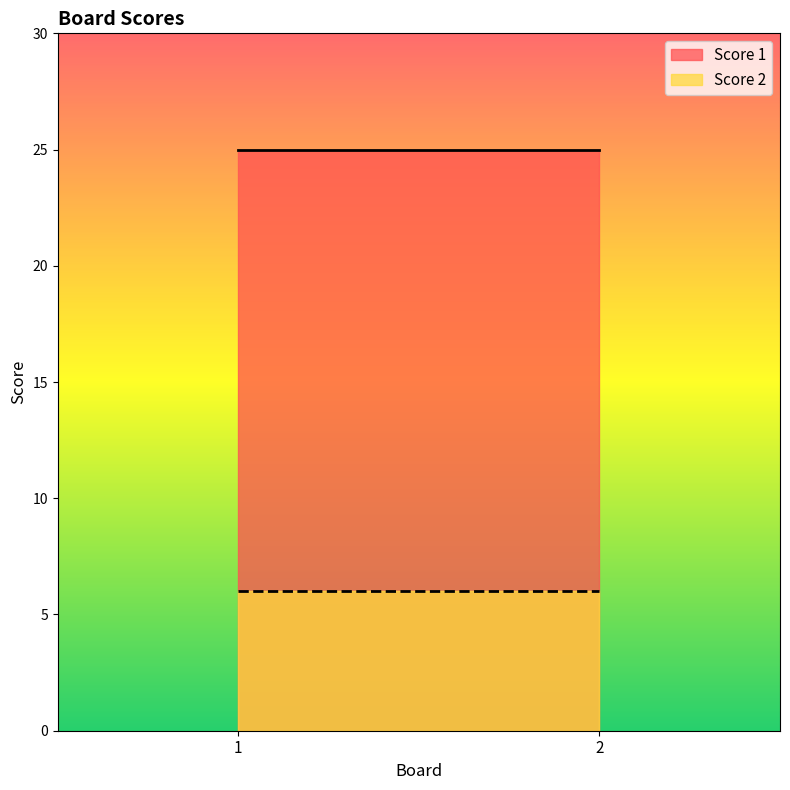

How many data points does each series have?

2